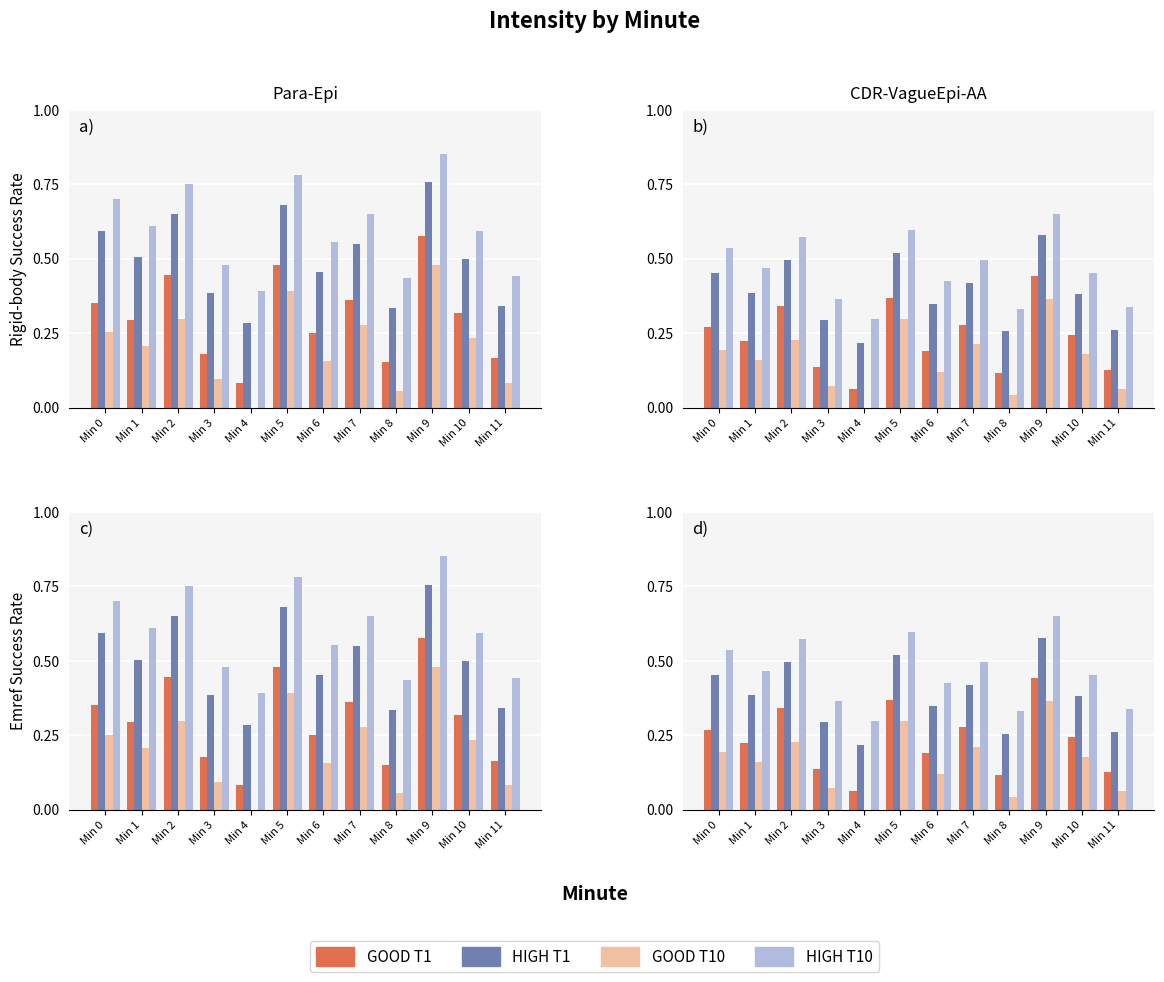

What are all the series names shown in the legend?

GOOD T1, HIGH T1, GOOD T10, HIGH T10